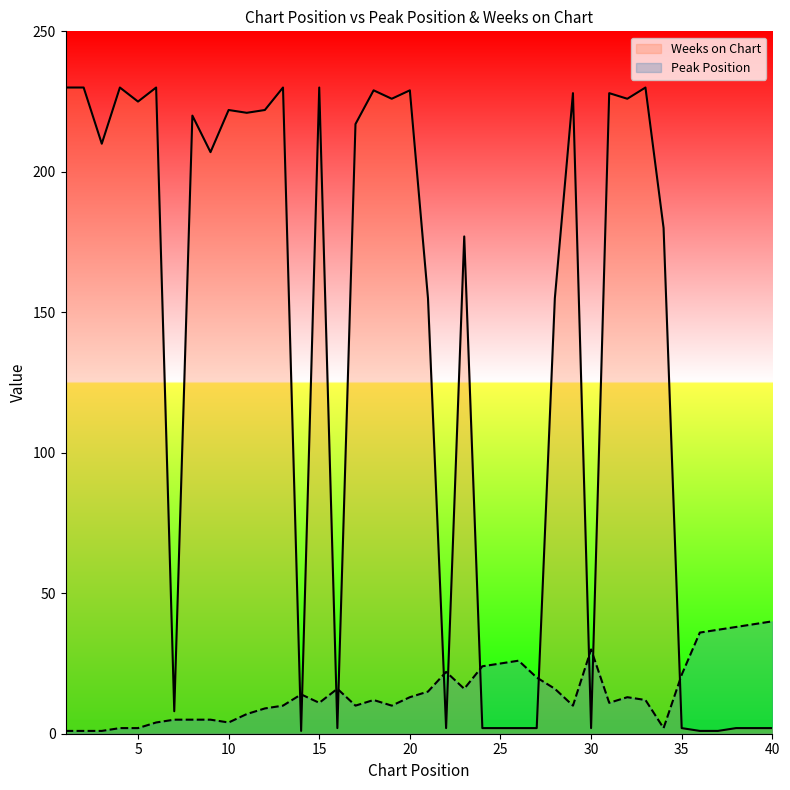

What is the value of the Peak Position point at the 23rd from the left?

16